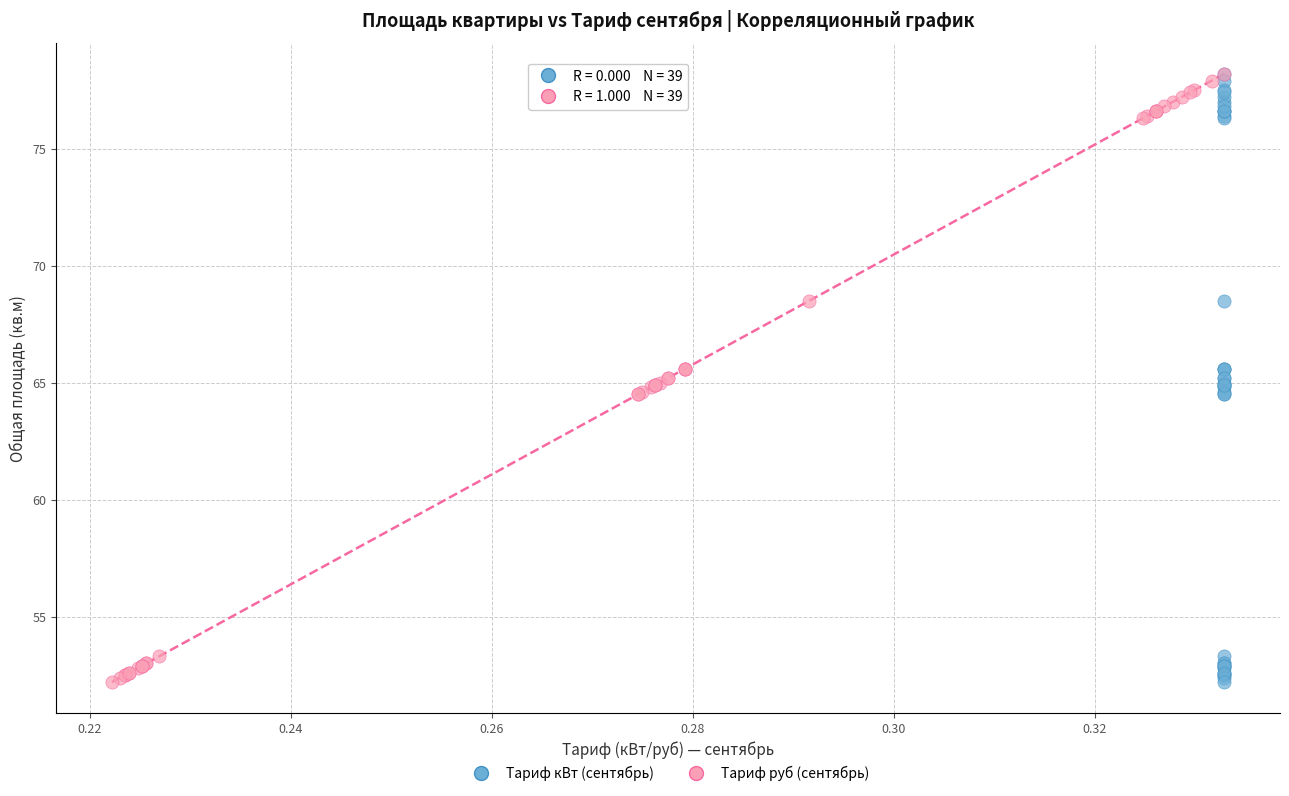

What are all the series names shown in the legend?

Тариф кВт (сентябрь), Тариф руб (сентябрь)